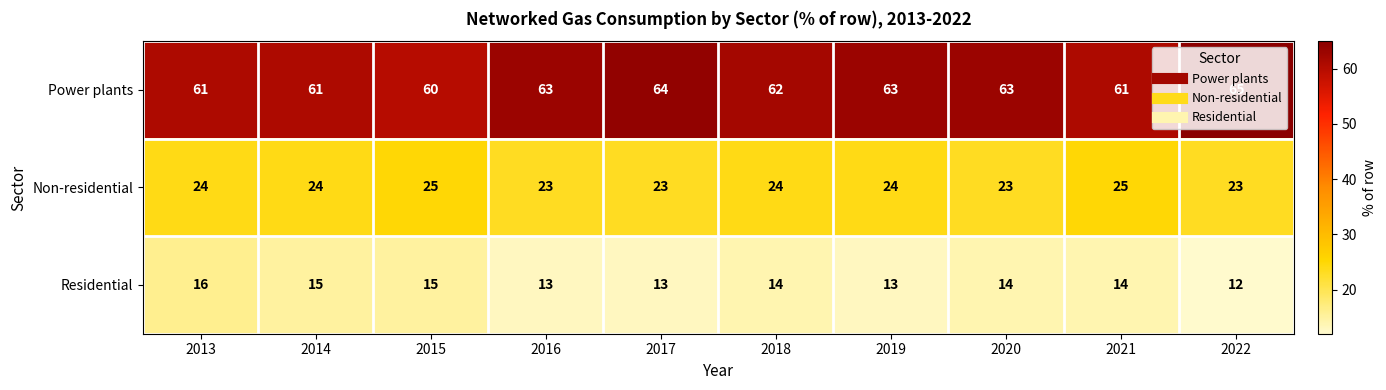

What is the sum of all Power plants values?

623